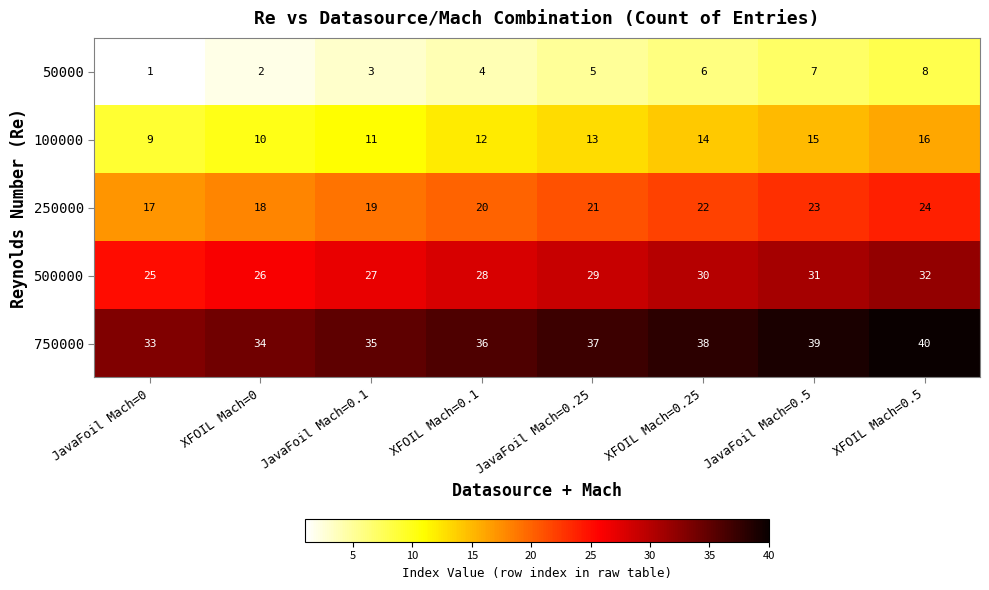

The 750000 series shows 34 at XFOIL Mach=0. True or false?

True